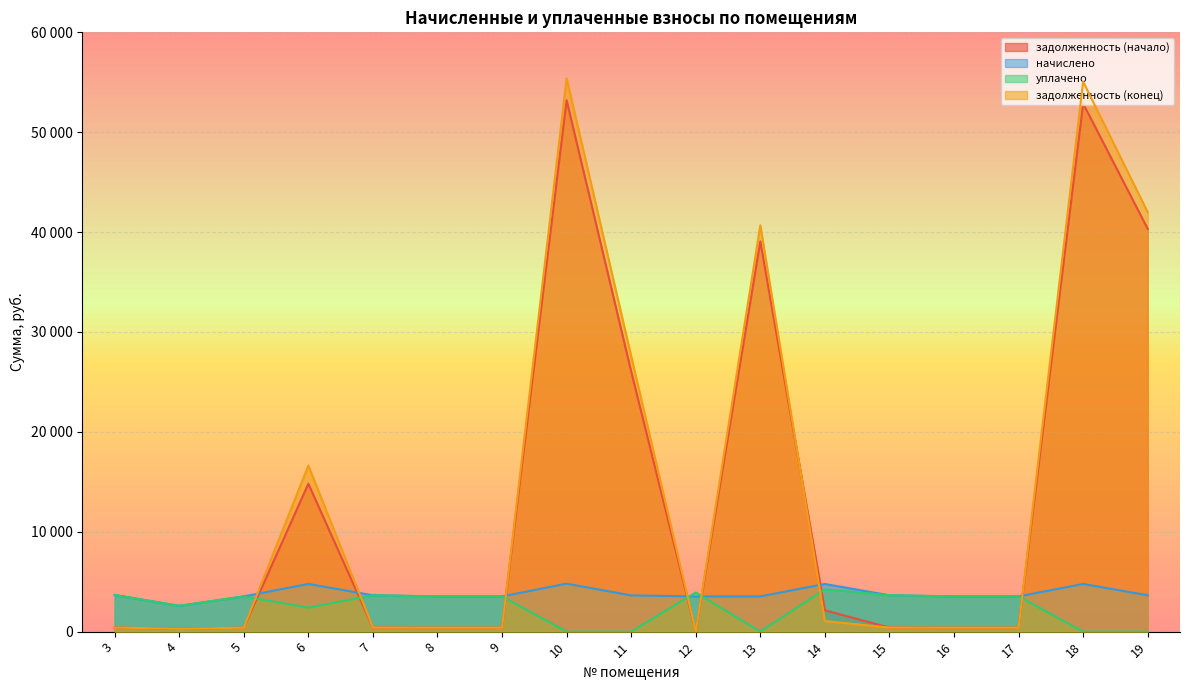

Reading left to right, extract all data points from this chart.

задолженность (начало): 407.8	286.9	391.8	14805.2	404.4	391.8	391.8	53202.5	26056.4	0.0	39065.3	2129.3	404.4	392.3	391.5	52868.4	40320.6
начислено: 3669.8	2582.5	3526.3	4772.2	3639.6	3526.3	3526.3	4802.4	3624.5	3526.3	3526.3	4772.2	3639.6	3526.3	3526.3	4772.2	3639.6
уплачено: 3669.8	2582.5	3526.3	2400.0	3639.6	3526.3	3526.3	0.0	0.0	3920.0	0.0	4243.5	3639.6	3525.8	3526.2	0.0	0.0
задолженность (конец): 407.8	286.9	391.8	16614.8	404.4	391.8	391.8	55401.4	27578.2	0.0	40679.9	1059.0	404.4	391.8	391.5	55053.5	41987.1